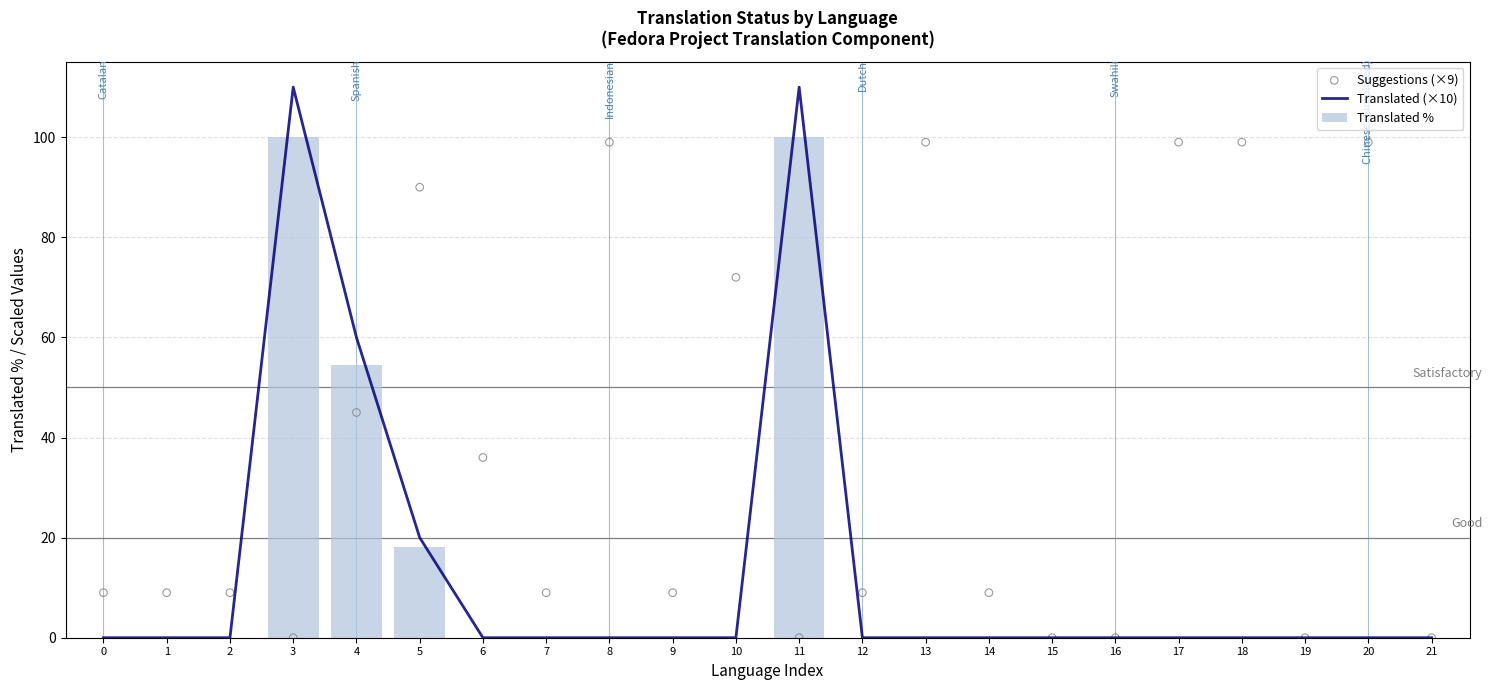

What are all the series names shown in the legend?

Translated (×10), Translated %, Suggestions (×9)